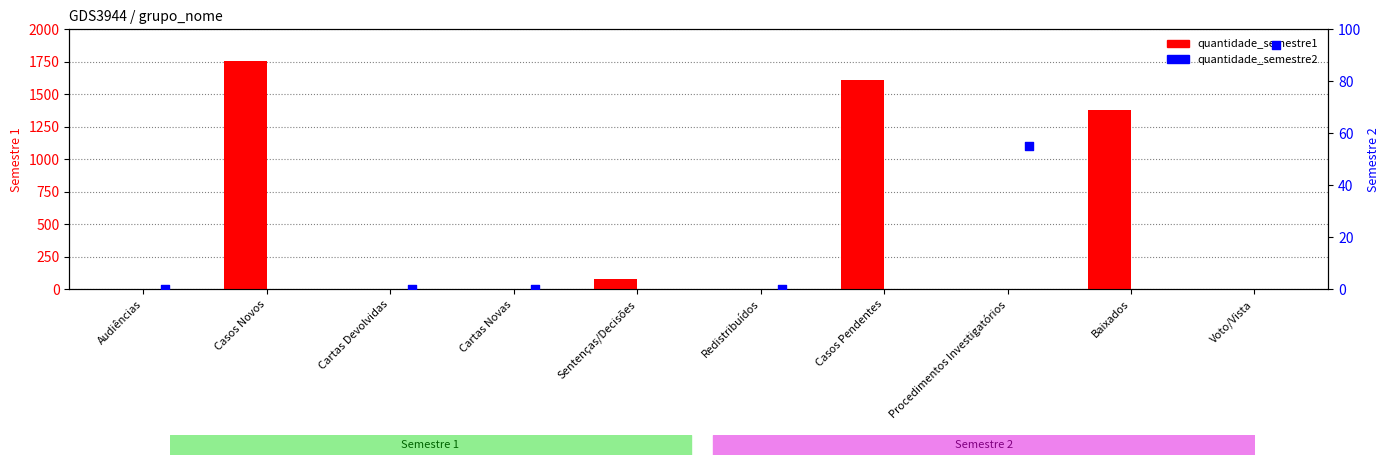

What are all the series names shown in the legend?

quantidade_semestre1, quantidade_semestre2